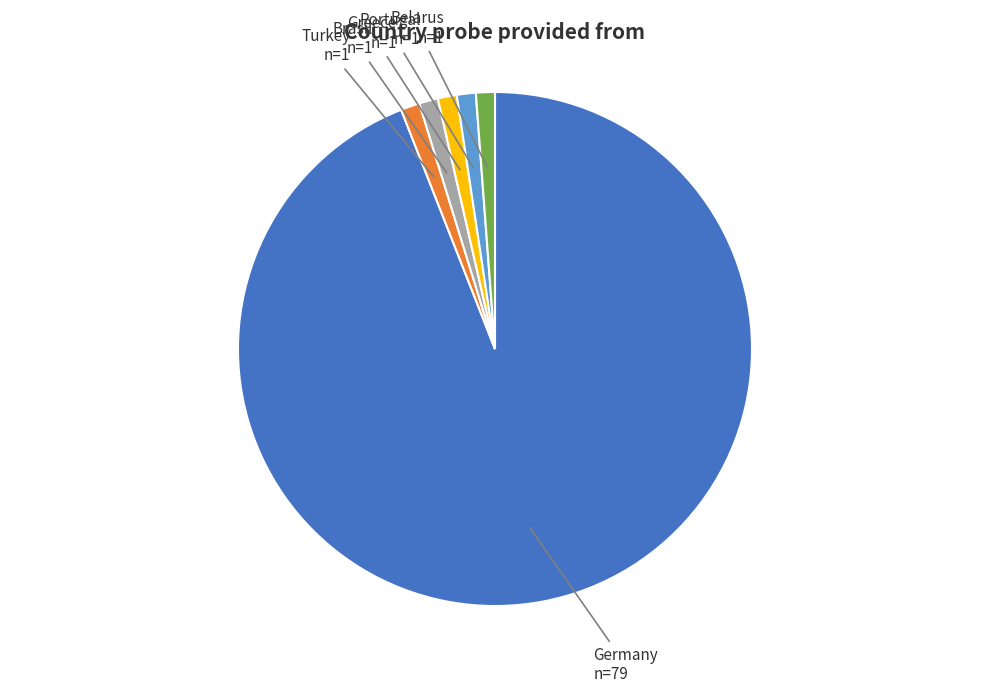

How many slices are in this pie chart?

6